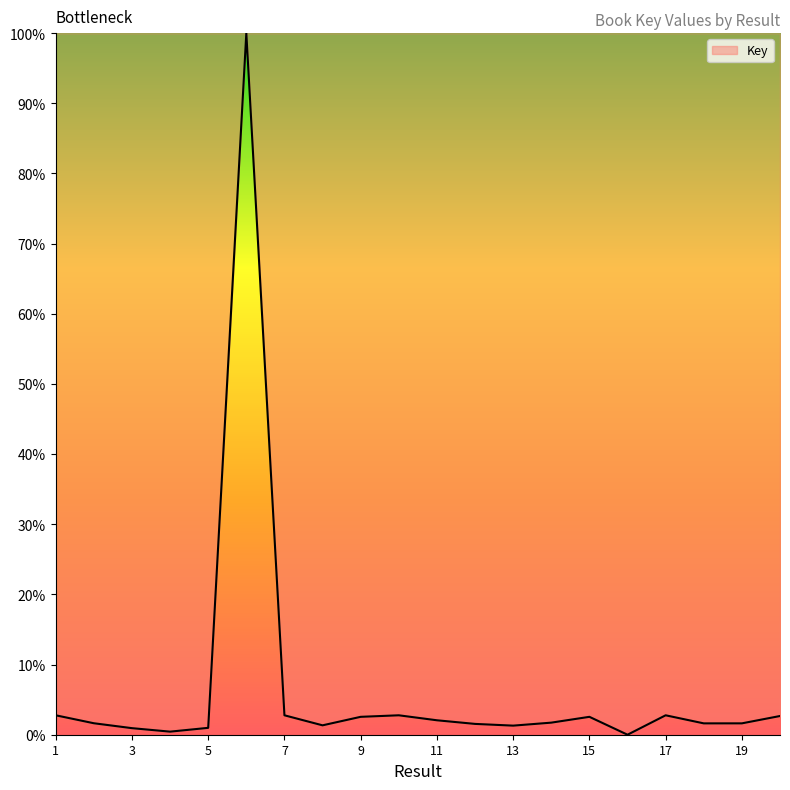

What is the difference between the maximum and minimum values?

100.0